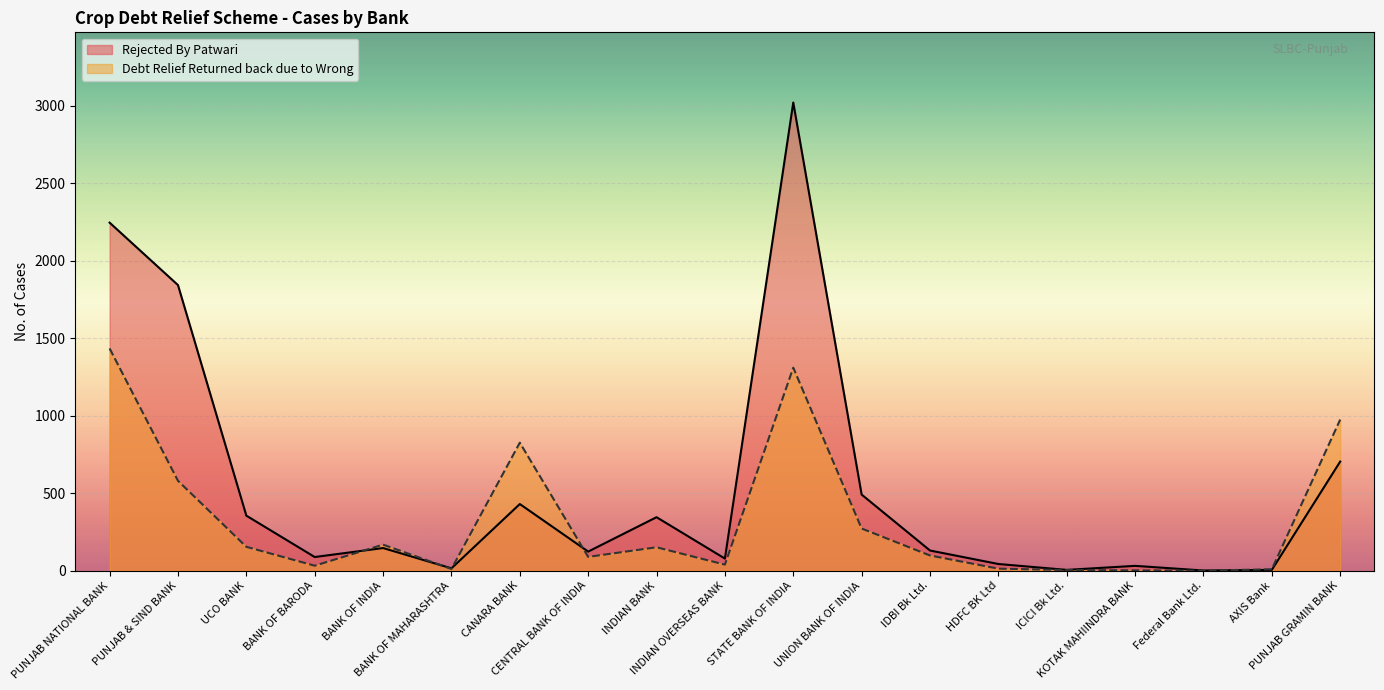

How many categories are shown in the chart?

19